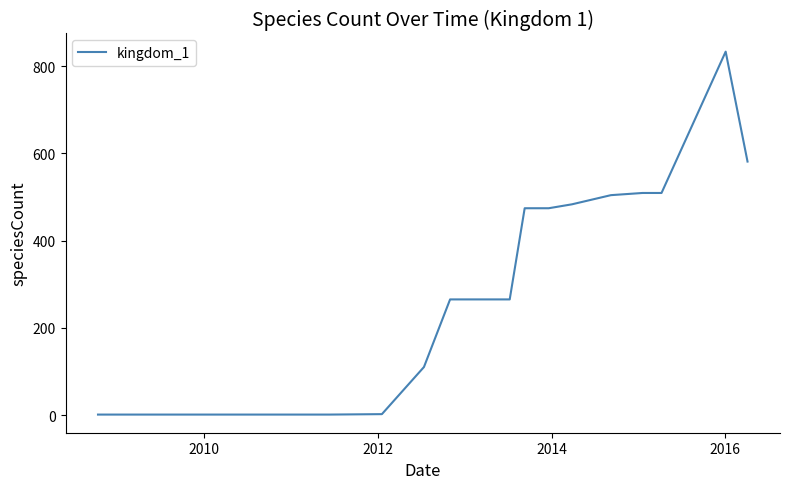

What is the difference between the maximum and minimum values?

832